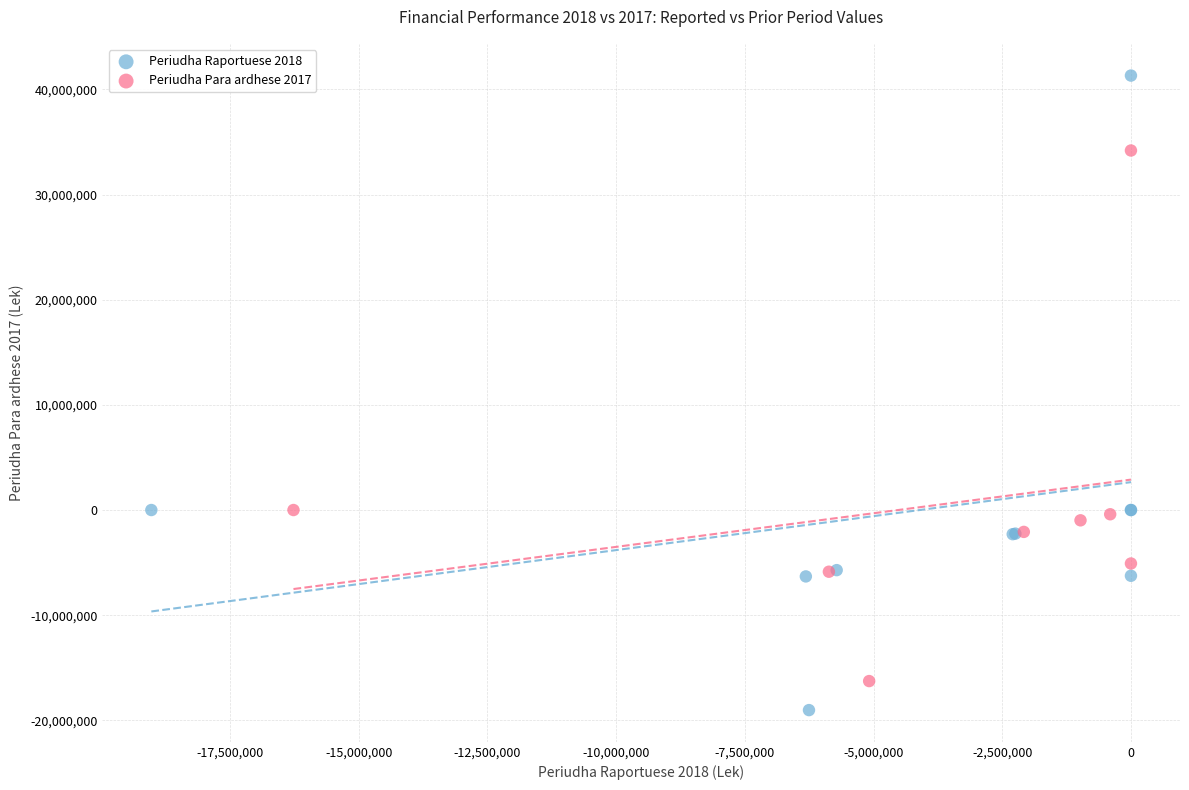

Which series reaches the maximum Y coordinate?

Periudha Raportuese 2018